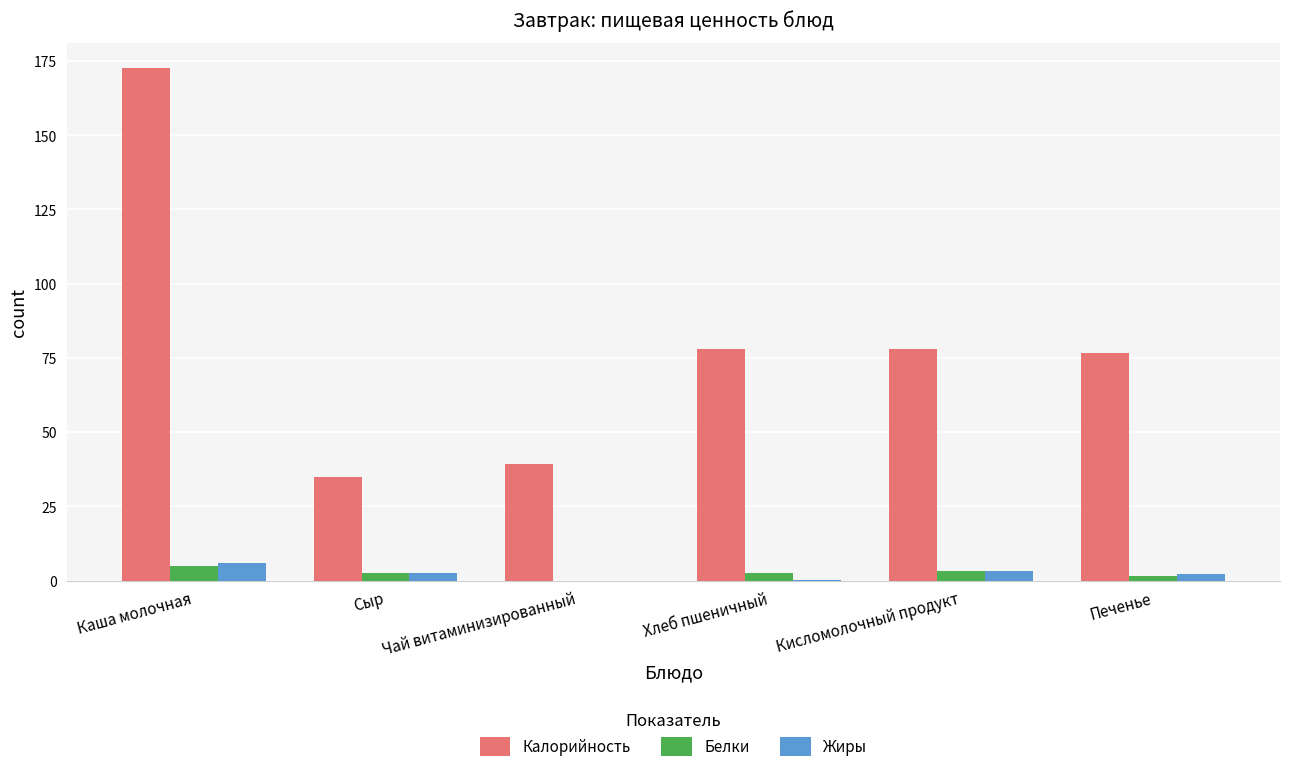

Between Чай витаминизированный and Печенье, which series saw the biggest shift?

Калорийность